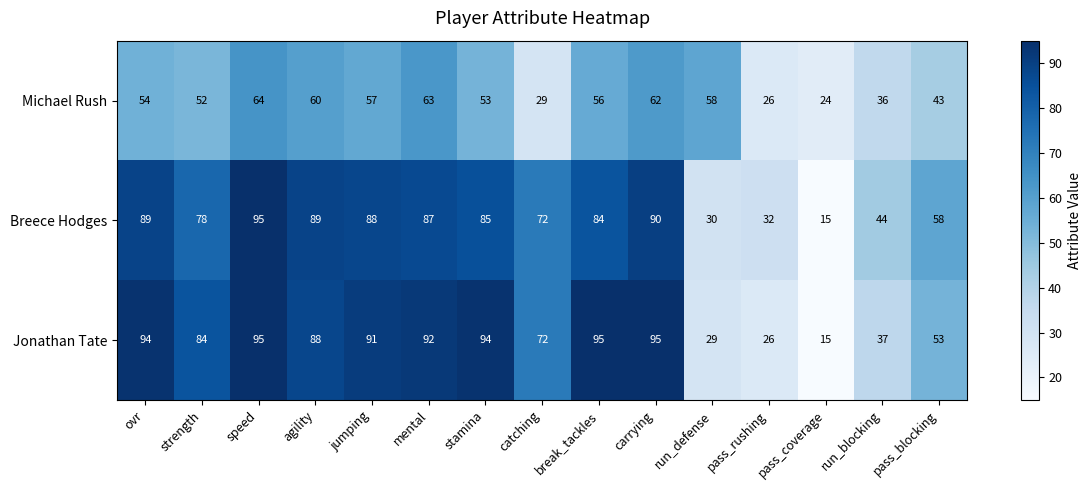

Which series has the largest total across all categories?

Jonathan Tate